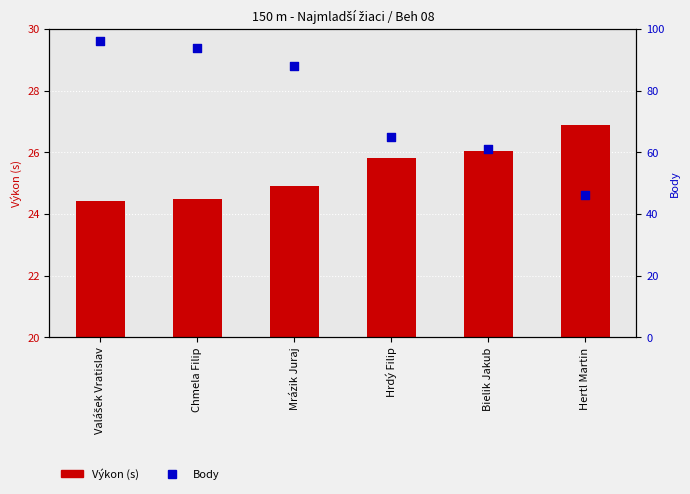

What are all the series names shown in the legend?

Výkon (s), Body